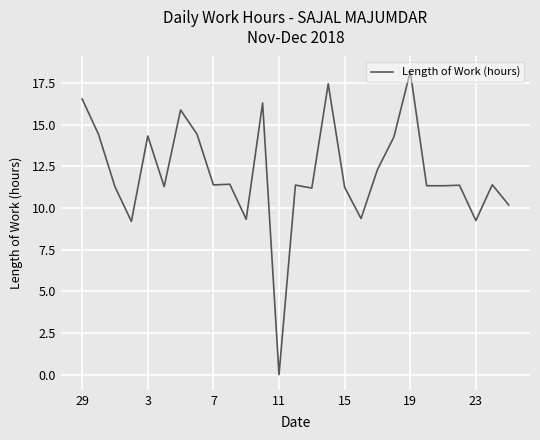

What is the difference between the maximum and minimum values?

18.2